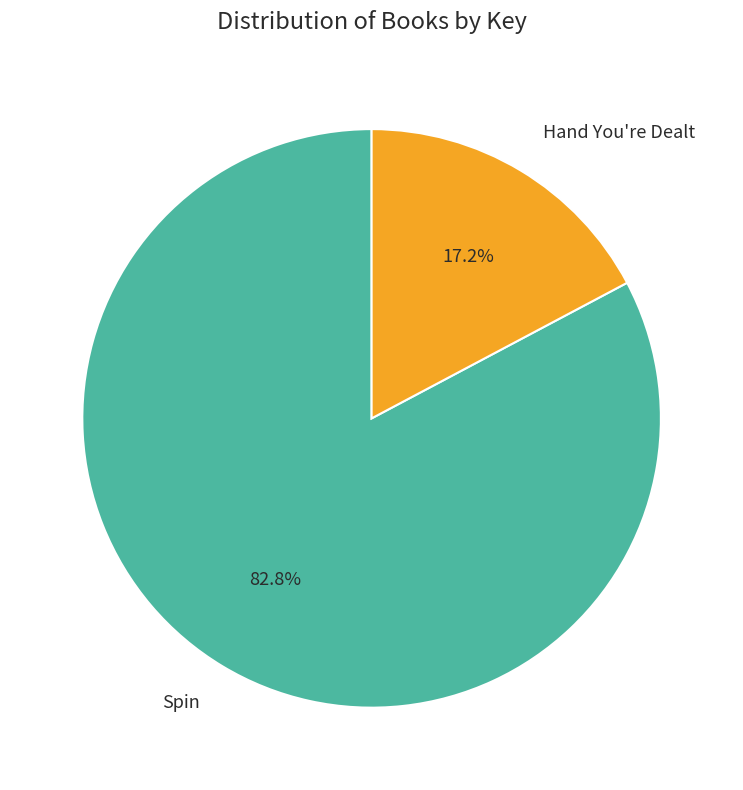

How many segments does this pie chart have?

2